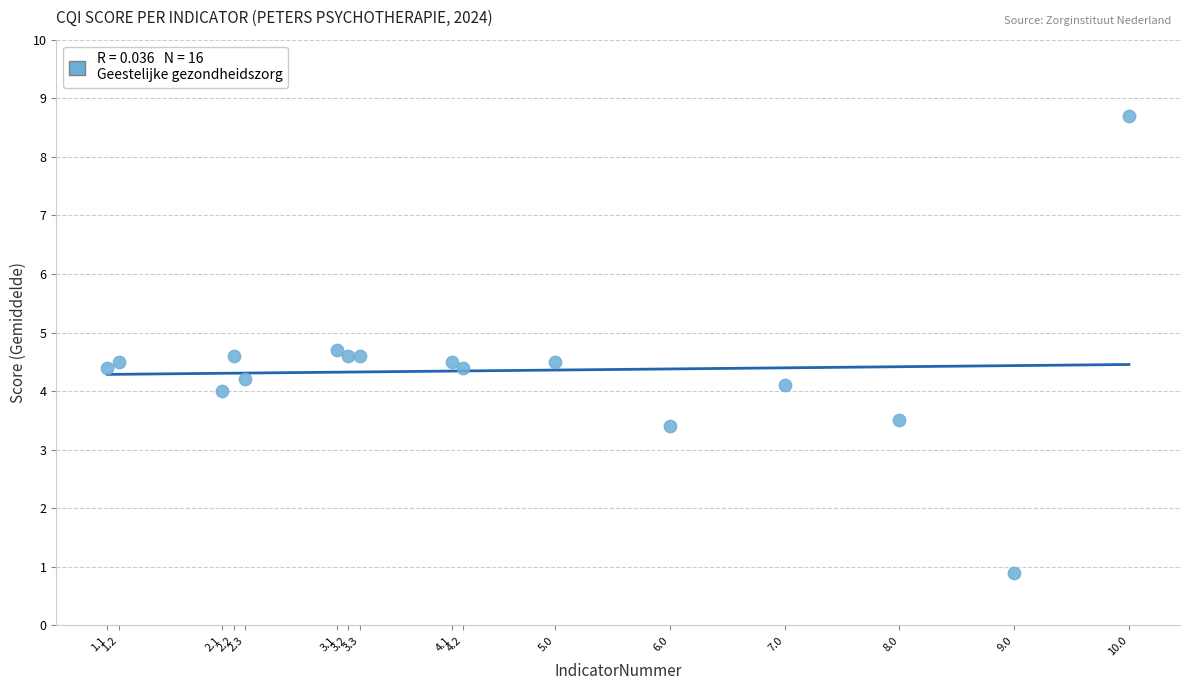

What is the range of Y values (max minus min)?

7.8